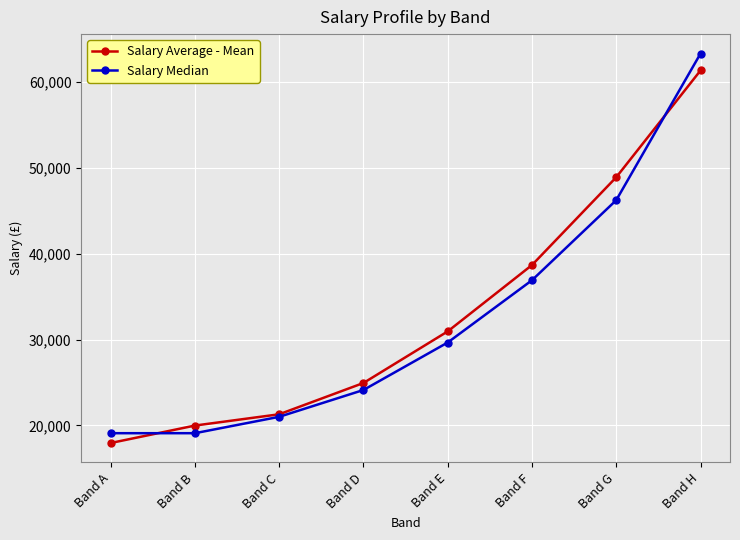

Reading left to right, transcribe all the data shown in this chart.

Salary Average - Mean: Band A=17952	Band B=19985	Band C=21299	Band D=24944	Band E=30955	Band F=38683	Band G=48913	Band H=61349
Salary Median: Band A=19095	Band B=19095	Band C=21004	Band D=24128	Band E=29660	Band F=36914	Band G=46241	Band H=63319